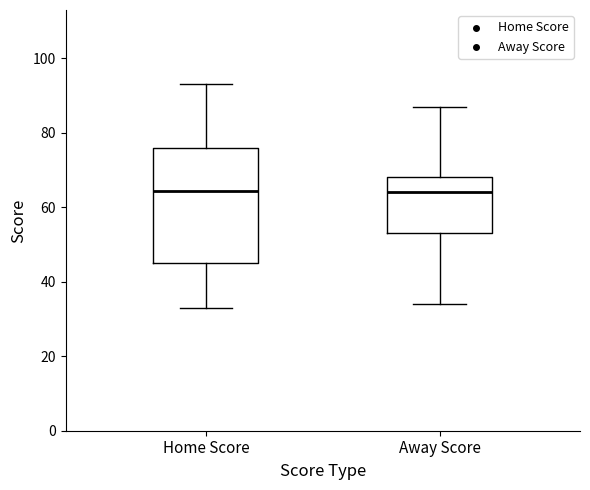

Reading left to right, transcribe this box plot: for each box, give where its median line is, the range the box spans, and where its two whiskers end, as read against the y-axis. The values are not printed on the chart, so give them approximately, as read against the axis.

Home Score: median 64, box 46 to 76, whiskers 34 to 94
Away Score: median 64, box 54 to 68, whiskers 34 to 88